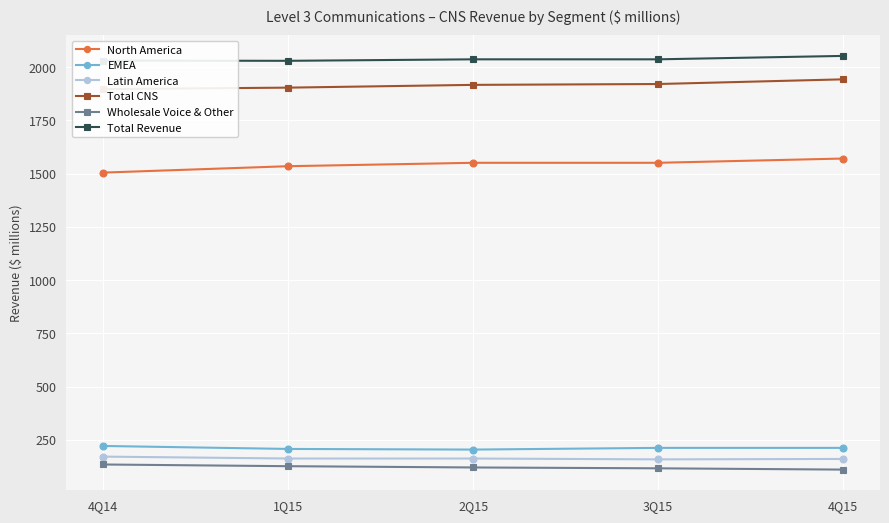

Reading right to left, transcribe all the data shown in this chart.

North America: 4Q15=1571	3Q15=1551	2Q15=1551	1Q15=1535	4Q14=1505
EMEA: 4Q15=212	3Q15=212	2Q15=204	1Q15=207	4Q14=221
Latin America: 4Q15=160	3Q15=158	2Q15=162	1Q15=162	4Q14=171
Total CNS: 4Q15=1943	3Q15=1921	2Q15=1917	1Q15=1904	4Q14=1897
Wholesale Voice & Other: 4Q15=110	3Q15=116	2Q15=120	1Q15=126	4Q14=134
Total Revenue: 4Q15=2053	3Q15=2037	2Q15=2037	1Q15=2030	4Q14=2031